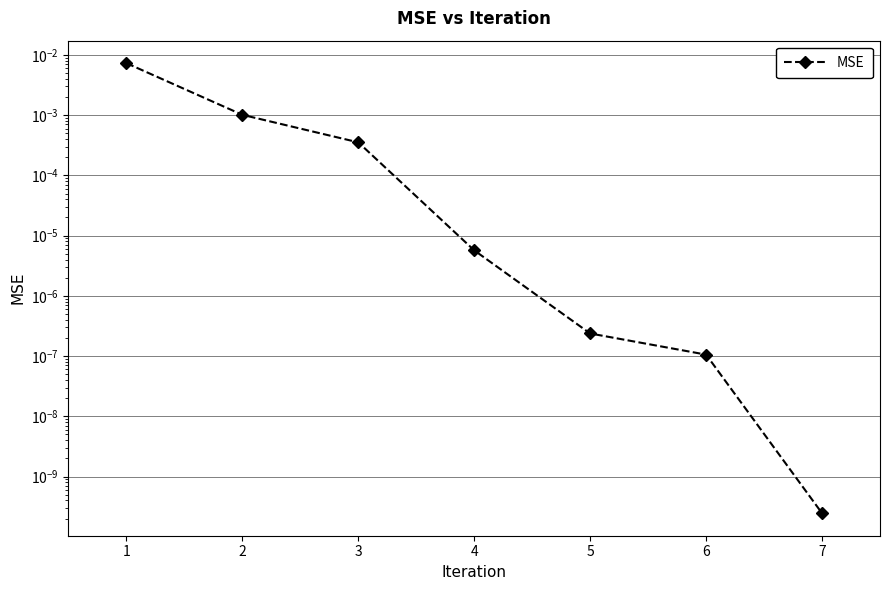

Reading left to right, extract all data points from this chart.

1=0.0	2=0.0	3=0.0	4=0.0	5=0.0	6=0.0	7=0.0